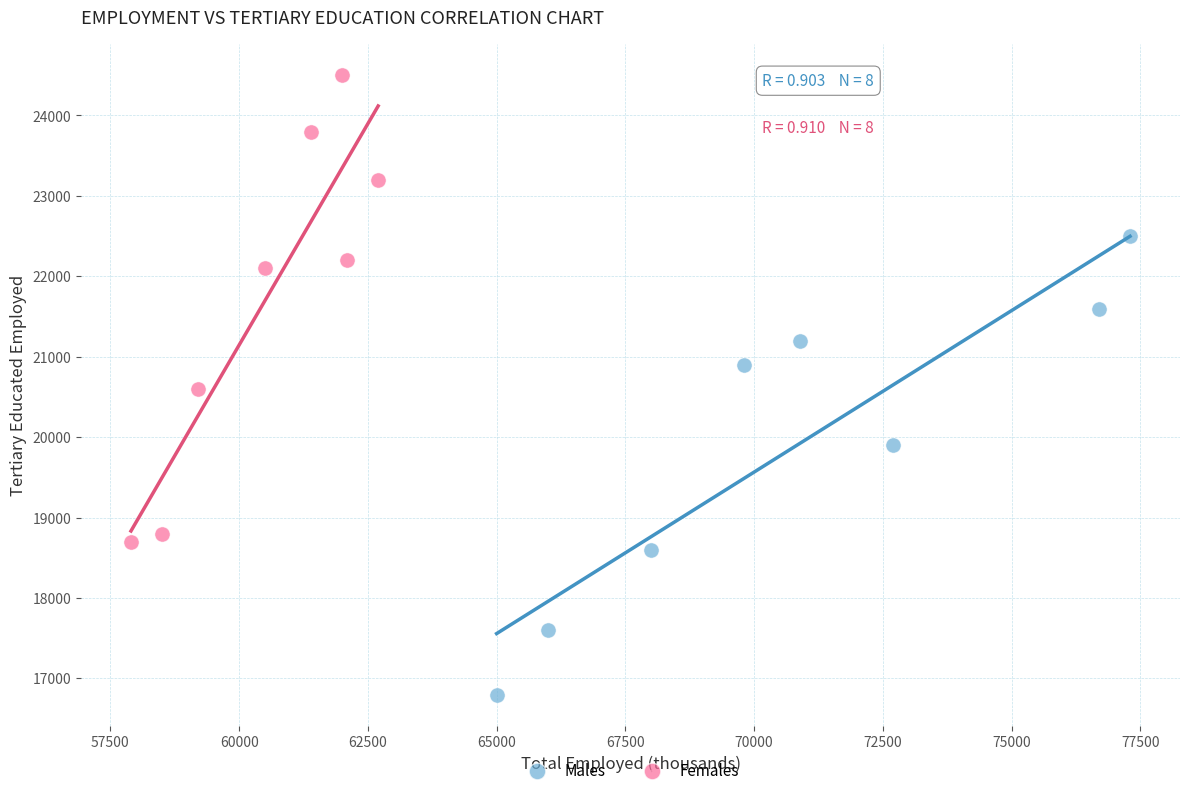

What are all the series names shown in the legend?

Males, Females